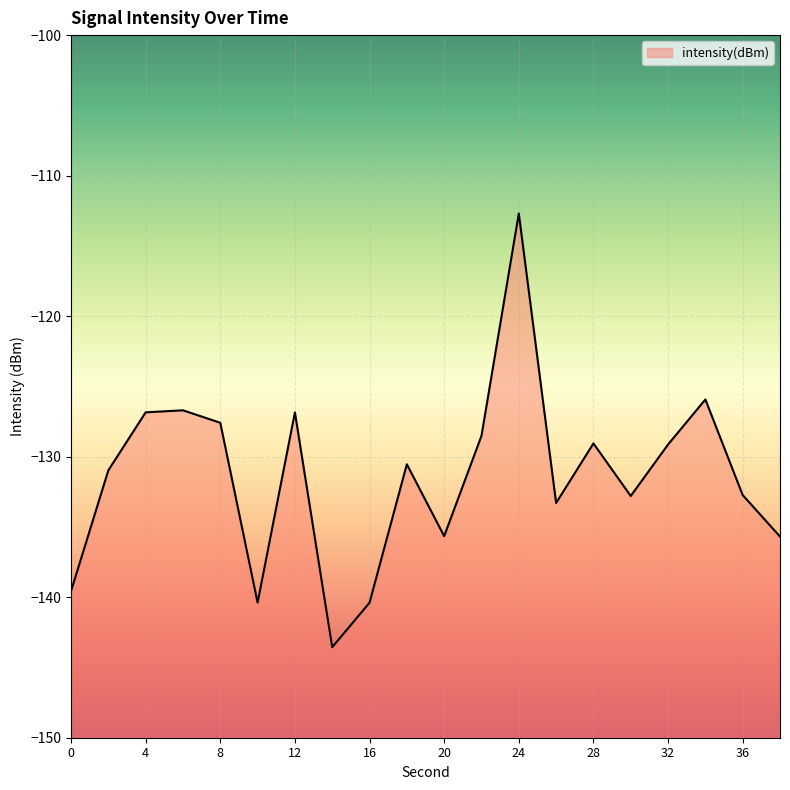

Which has a higher value, 8 or 18?

8